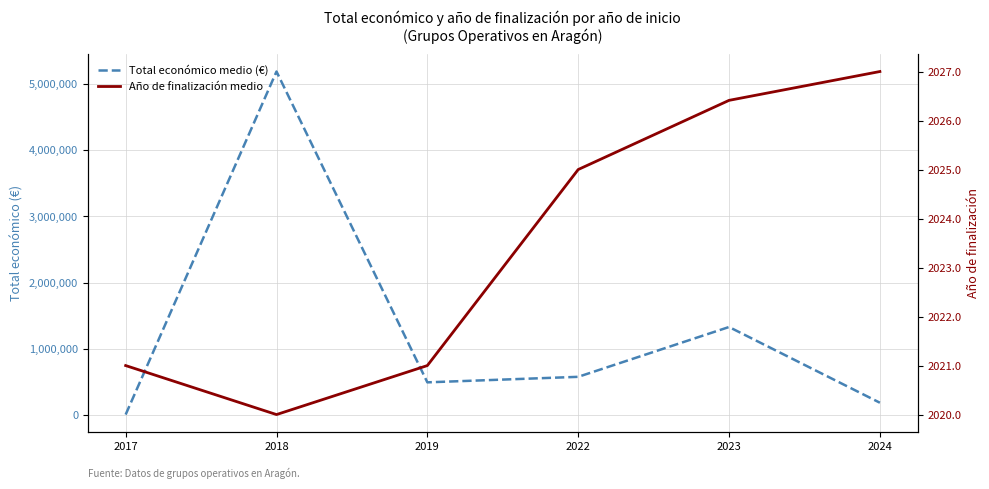

True or false: Total económico medio (€) and Año de finalización medio cross at least once.

False